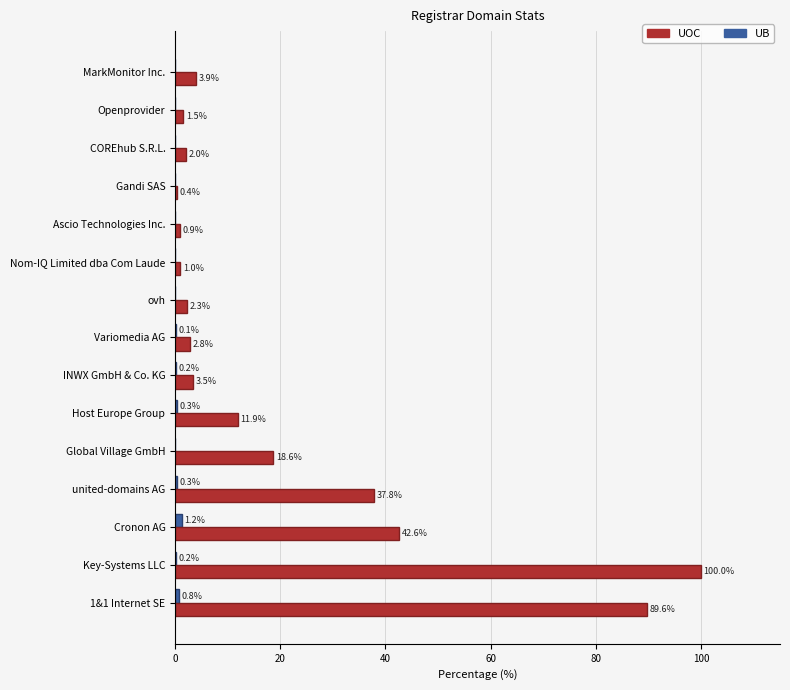

The UB series shows 0.0 at Nom-IQ Limited dba Com Laude. True or false?

True